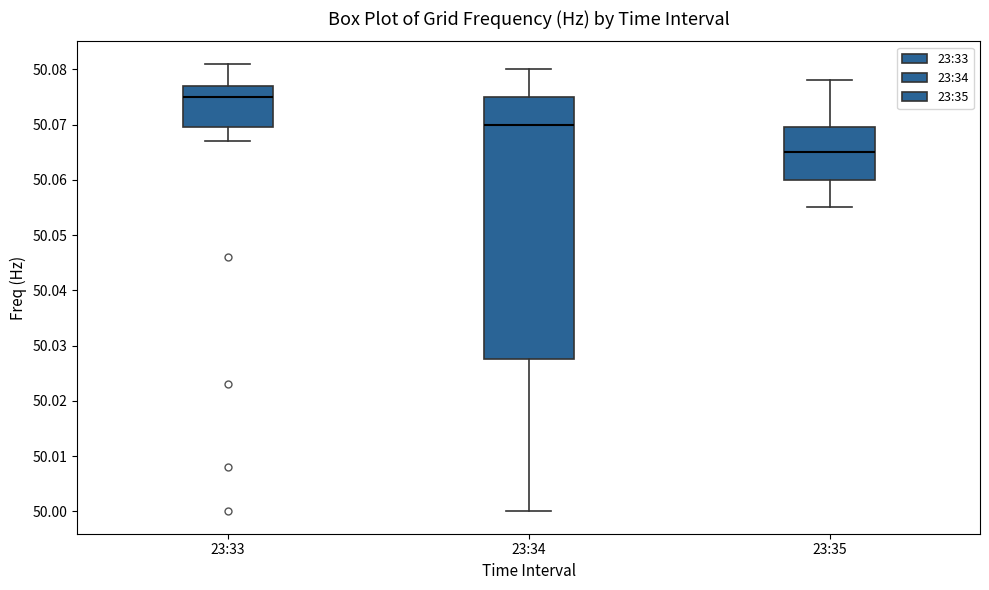

Where does the lower whisker of the box for 23:35 end on the y-axis? The values are not printed on the chart, so give them approximately, as read against the axis.

50.055